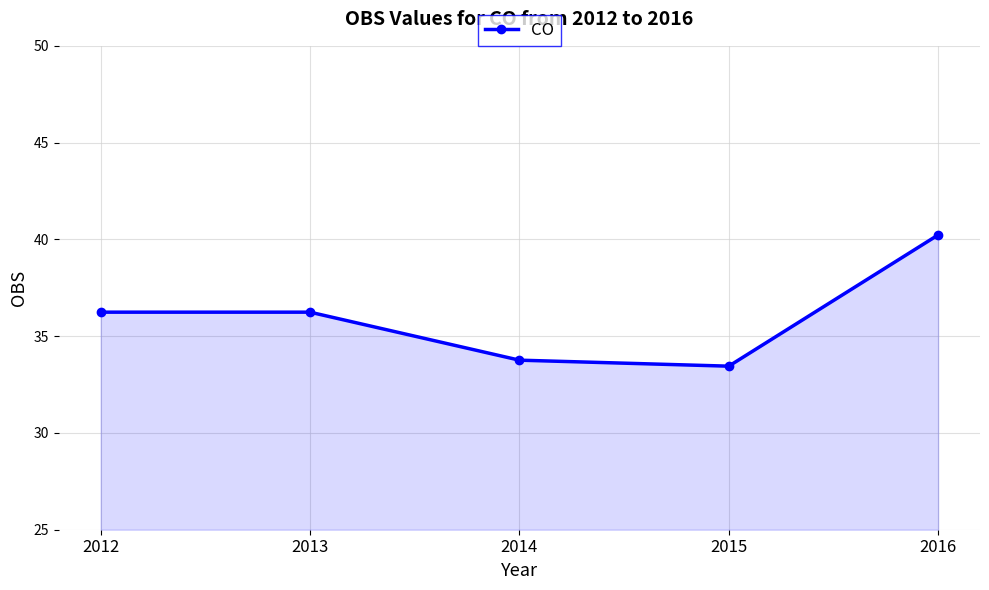

What is the average value?

36.0